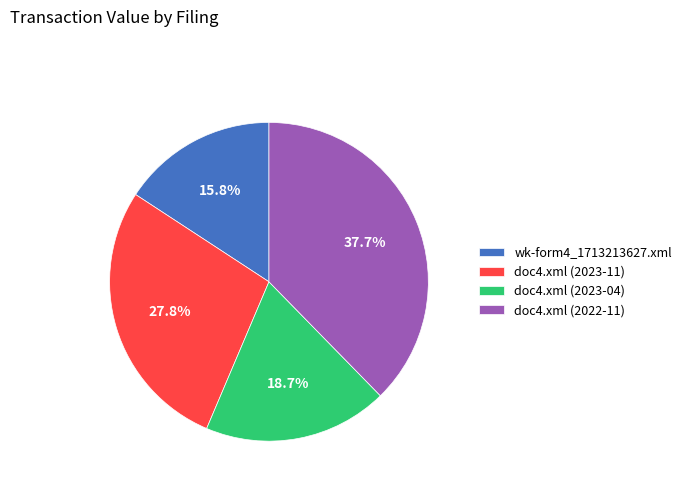

Which category has the biggest portion of the pie?

doc4.xml (2022-11)